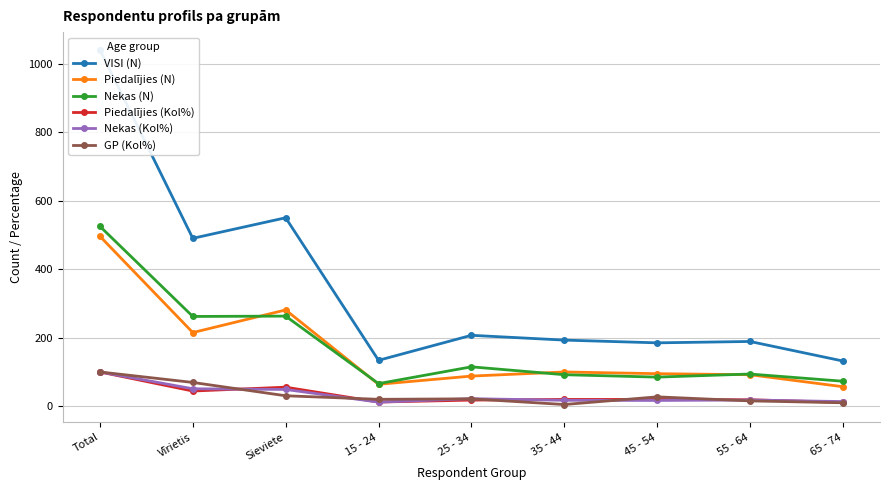

Reading left to right, what are all the values shown in this chart?

VISI (N): 1040.0	490.0	550.0	134.0	207.0	193.0	185.0	189.0	132.0
Piedalījies (N): 496.0	215.0	281.0	64.0	88.0	100.0	95.0	92.0	57.0
Nekas (N): 525.0	262.0	263.0	66.0	115.0	92.0	85.0	94.0	73.0
Piedalījies (Kol%): 100.0	44.4	55.6	12.2	17.9	19.9	19.8	18.9	11.3
Nekas (Kol%): 100.0	51.0	49.0	11.9	22.1	17.3	16.9	18.2	13.6
GP (Kol%): 100.0	69.4	30.6	20.2	21.6	5.0	27.4	15.6	10.1